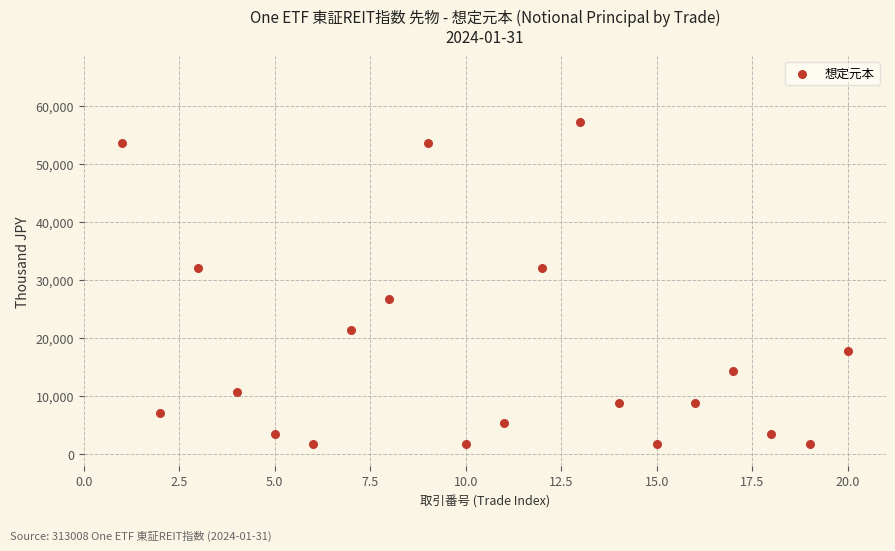

What is the range of X values (max minus min)?

19